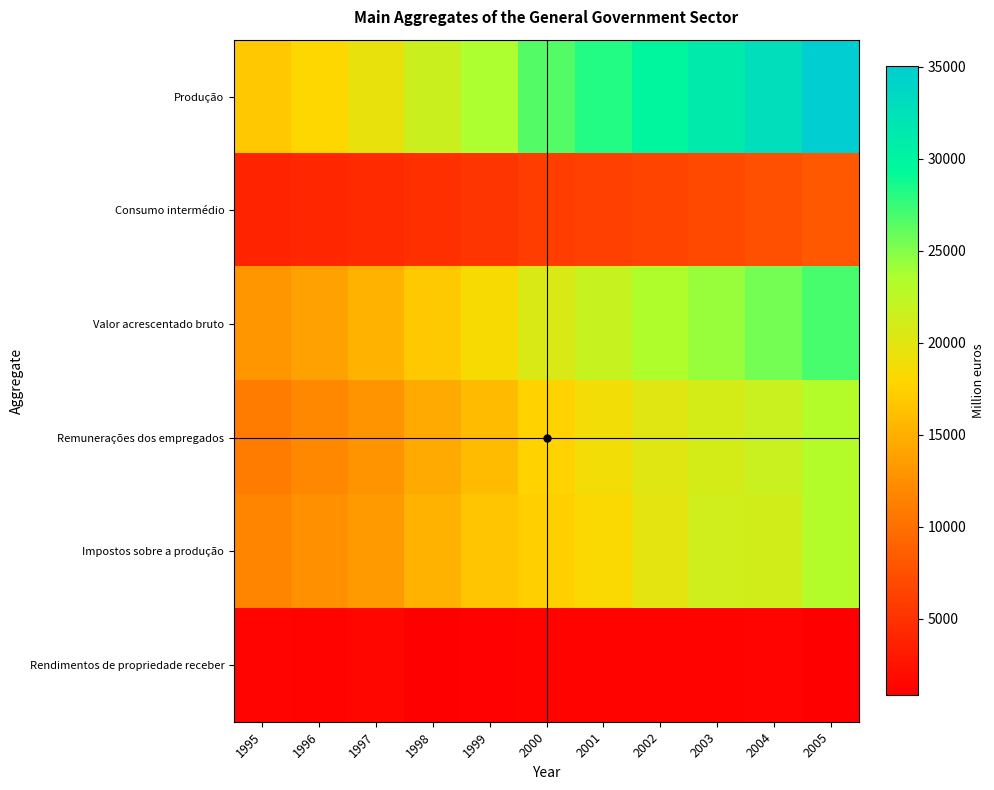

Between 2001 and 2003, which series saw the biggest shift?

Produção